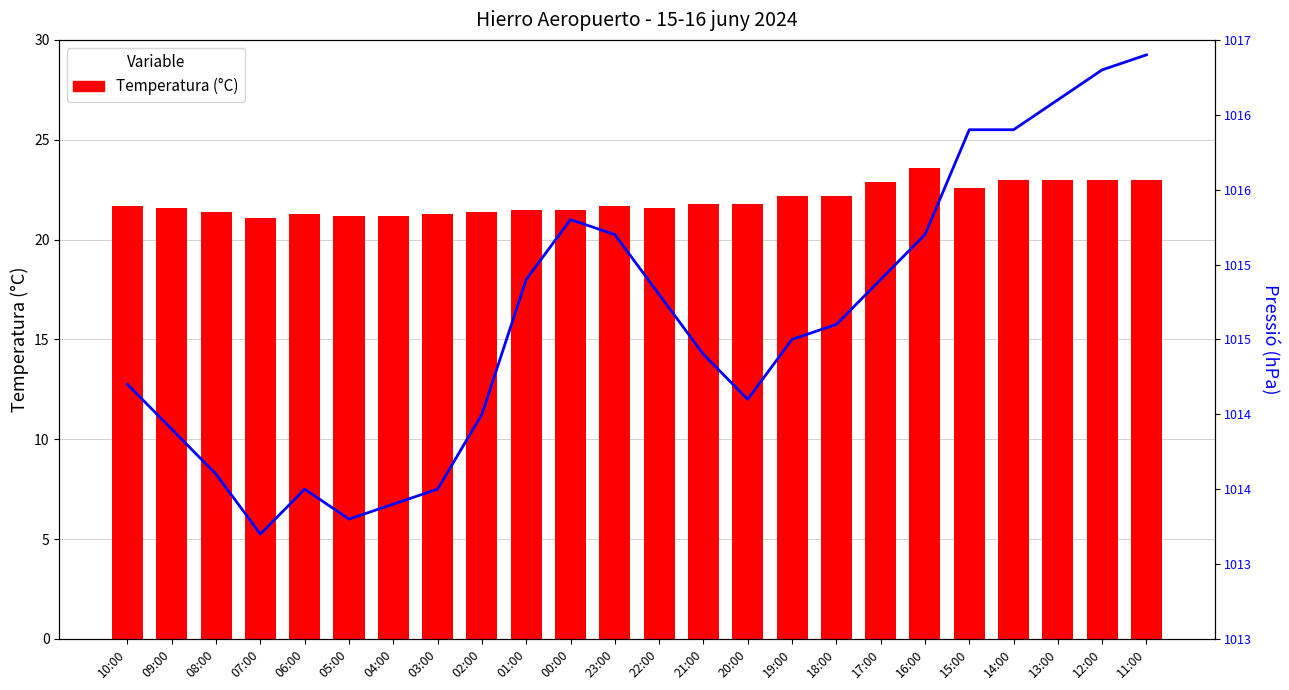

What is the difference between the Pressió (hPa) values at 04:00 and 22:00?

14.0